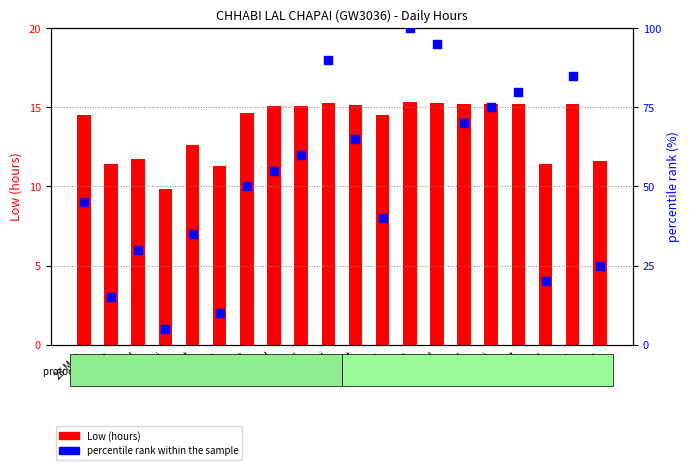

At how many categories does at least one series exceed 6?

20